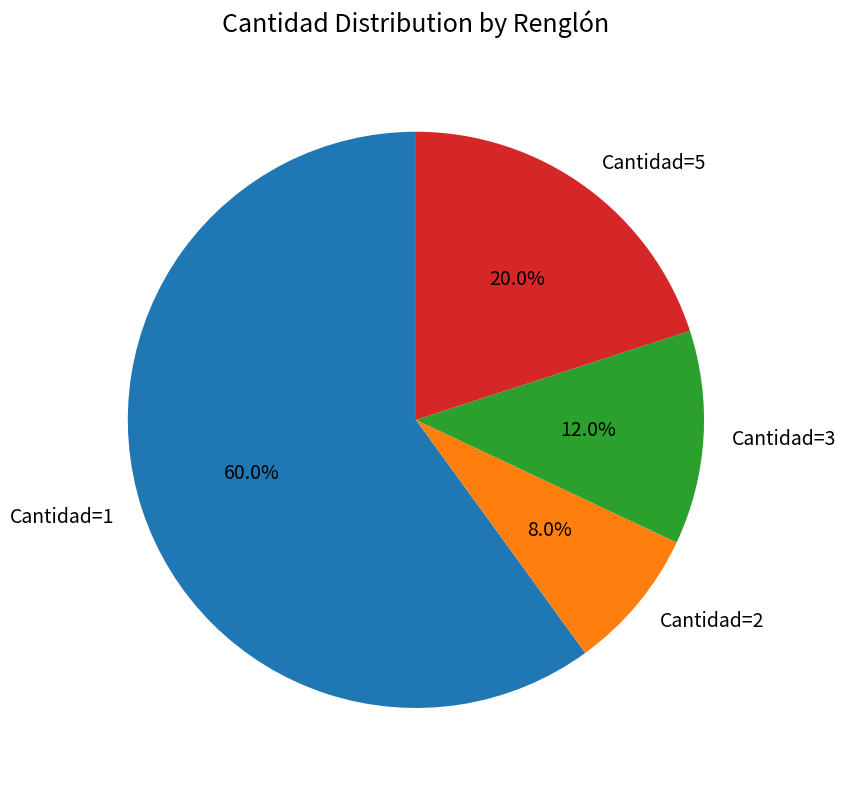

What portion of the pie excludes Cantidad=3?

88.0%